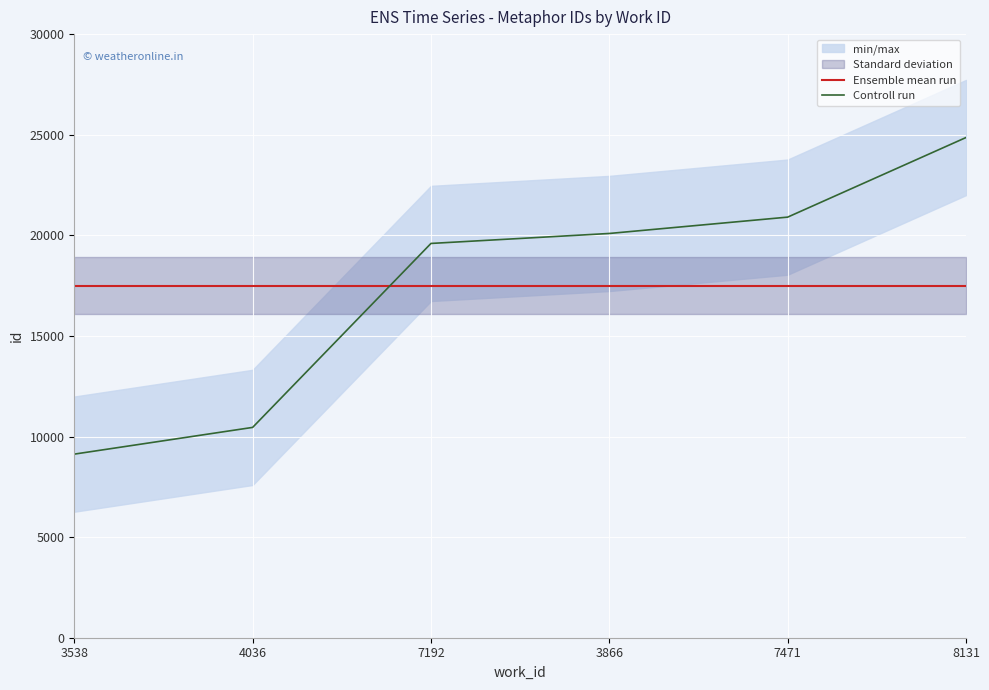

Is it true that Ensemble mean run equals 7098 at 8131?

False